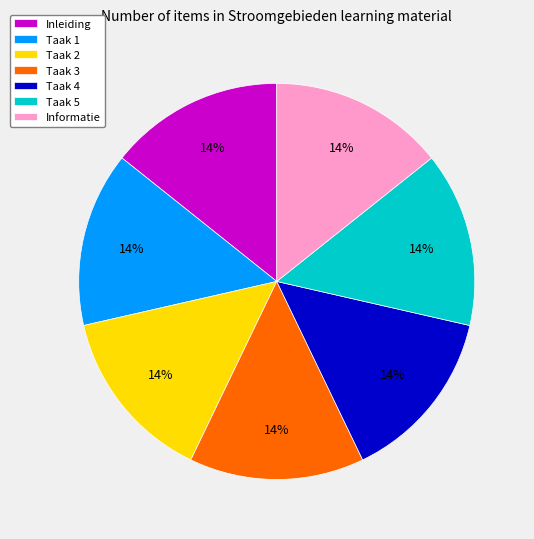

To the nearest percent, what is the average slice percentage?

14%